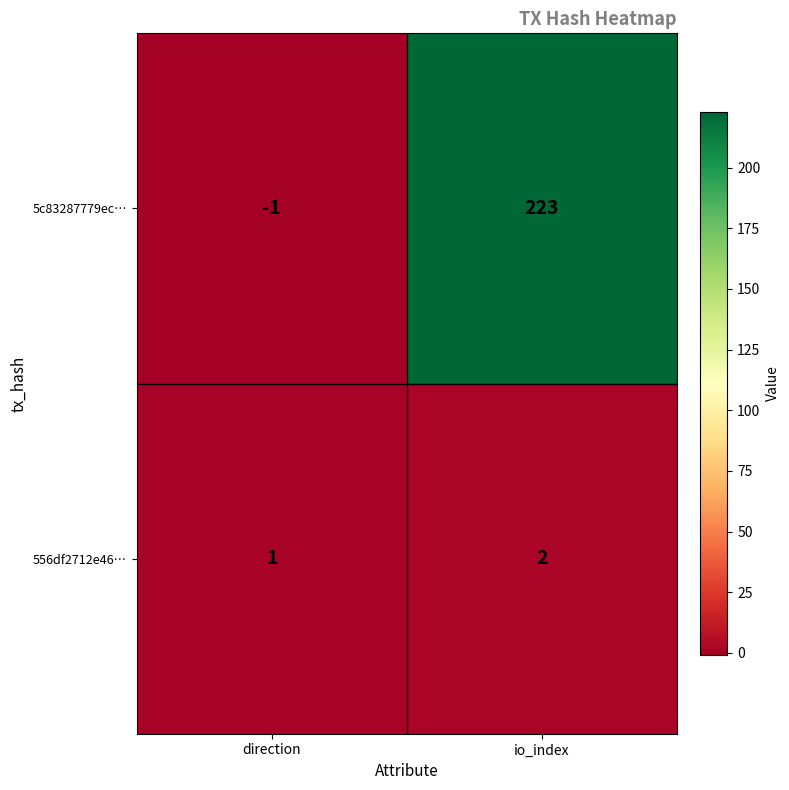

Where is 5c83287779ec… nearest to the value 111?

direction